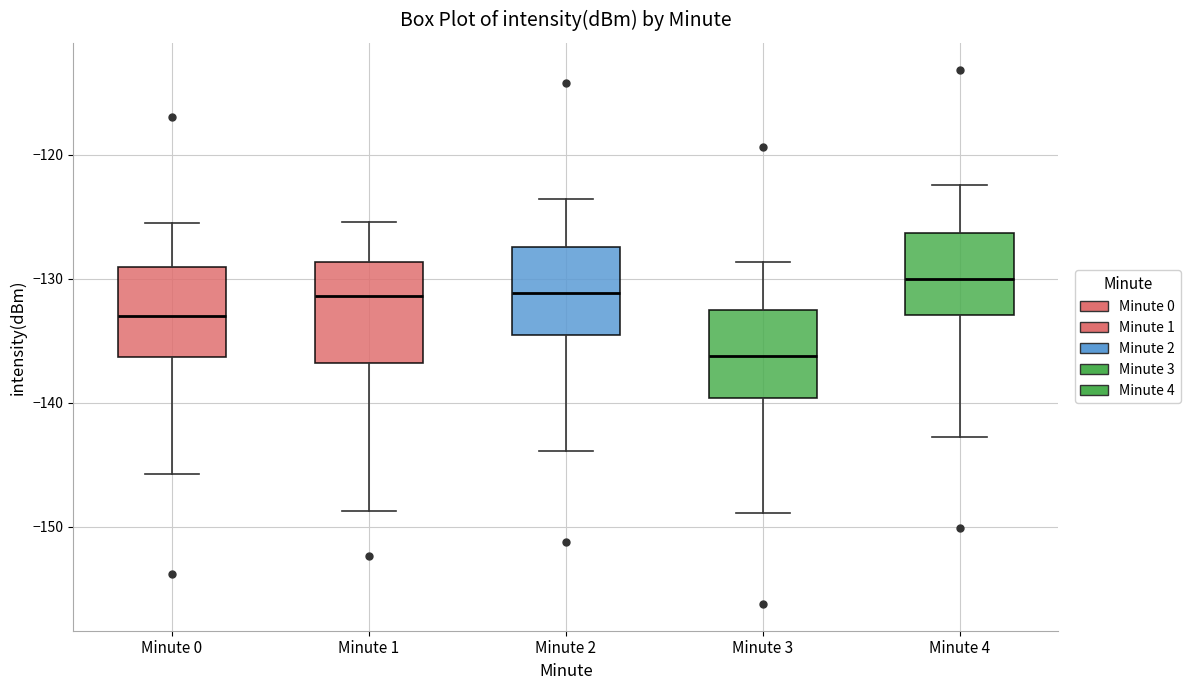

Reading left to right, transcribe this box plot: for each box, give where its median line is, the range the box spans, and where its two whiskers end, as read against the y-axis. The values are not printed on the chart, so give them approximately, as read against the axis.

Minute 0: median -133, box -136 to -129, whiskers -146 to -125
Minute 1: median -131, box -137 to -129, whiskers -149 to -125
Minute 2: median -131, box -135 to -127, whiskers -144 to -124
Minute 3: median -136, box -140 to -132, whiskers -149 to -129
Minute 4: median -130, box -133 to -126, whiskers -143 to -122